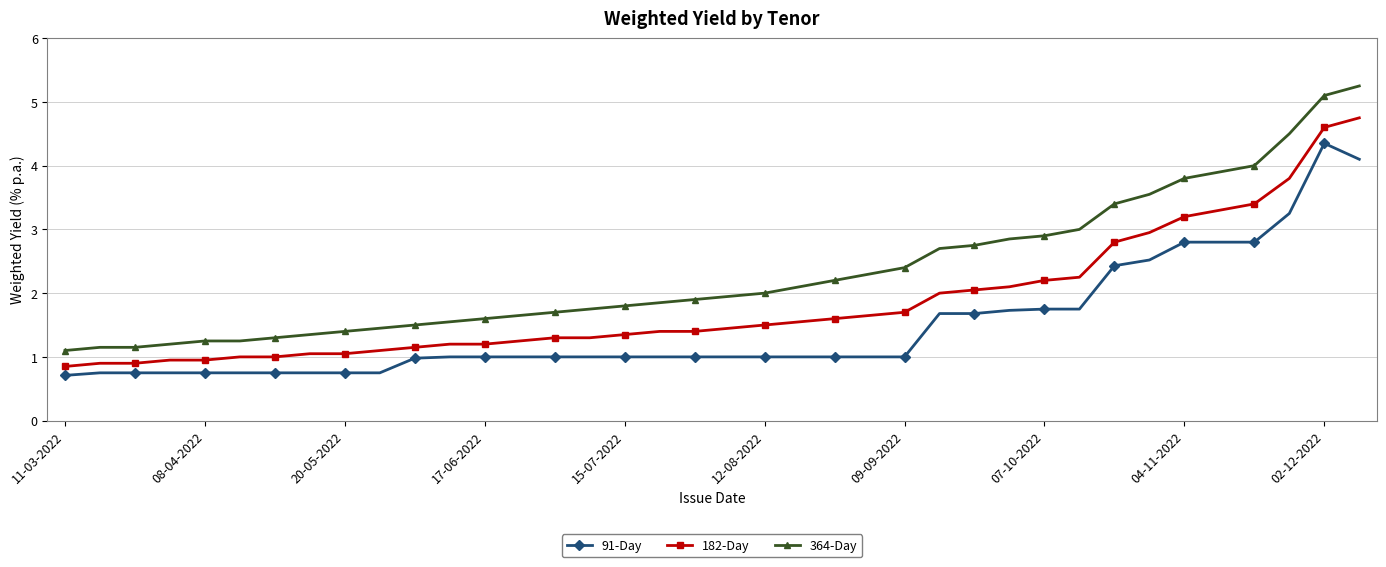

At how many categories does at least one series exceed 1?

38